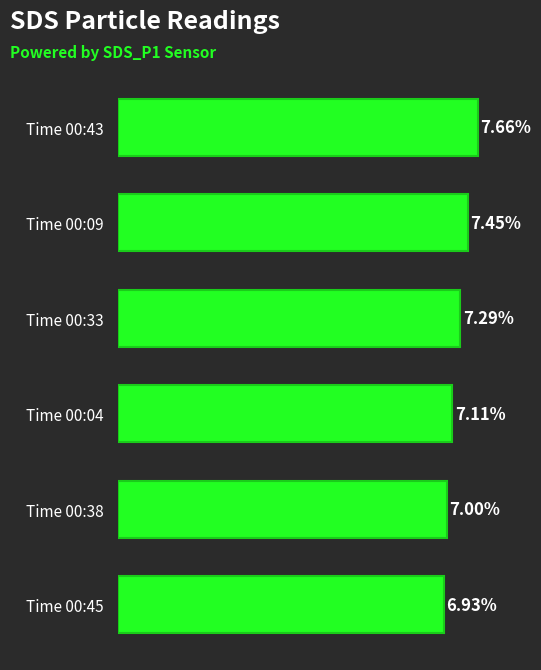

List the labels in order of value, smallest first.

Time 00:45, Time 00:38, Time 00:04, Time 00:33, Time 00:09, Time 00:43